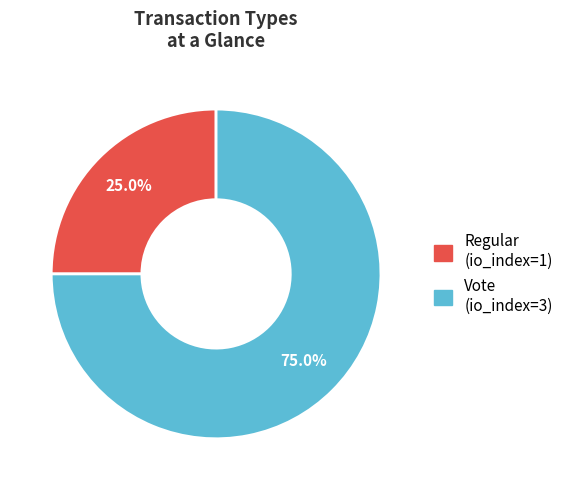

To the nearest percent, what is the combined percentage of Vote and Regular?

100%